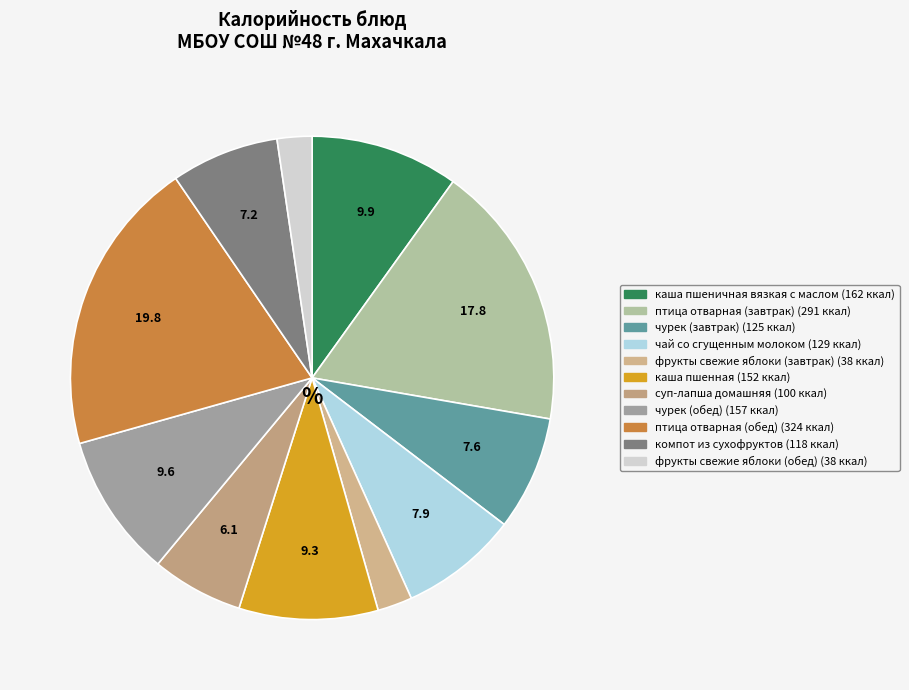

Count the number of slices in the pie.

11